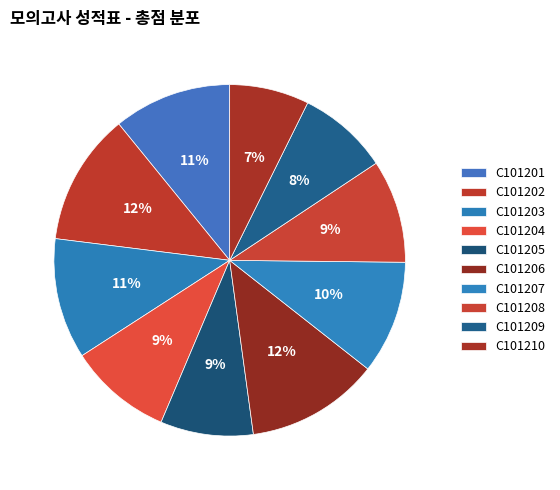

To the nearest percent, what percentage of the pie is C101204?

9%